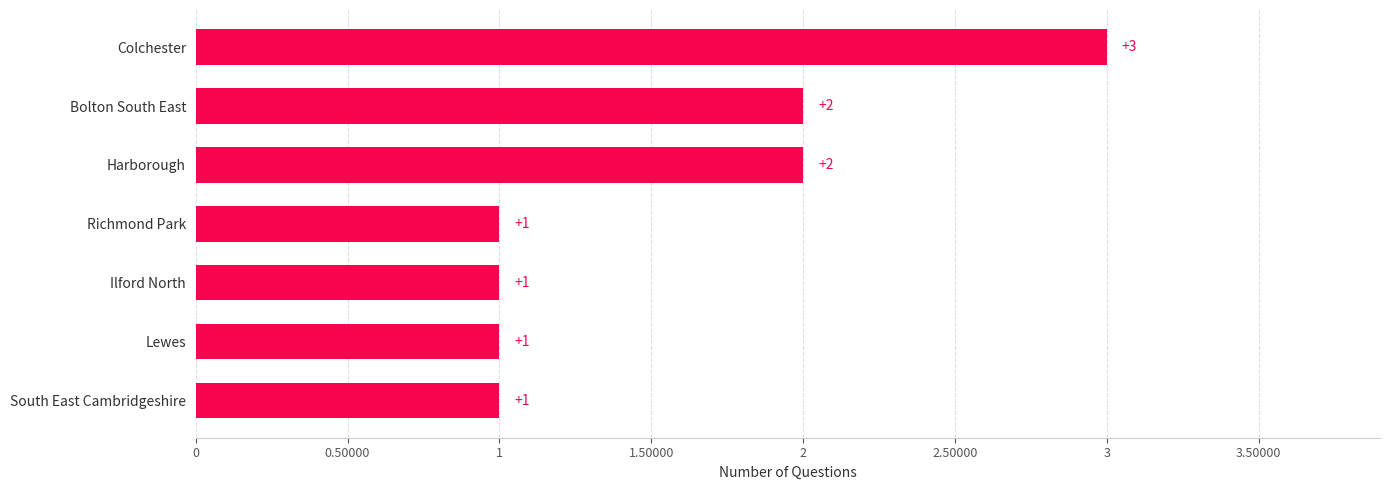

What is the sum of all values?

11